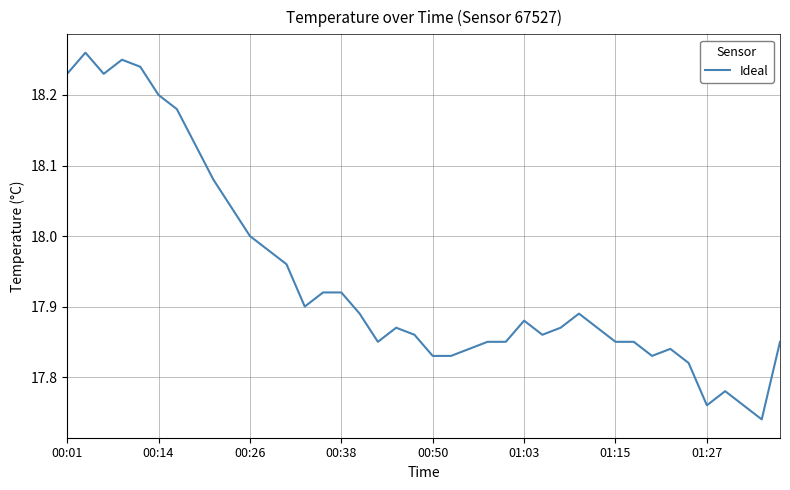

What is the sum of all values?

717.6